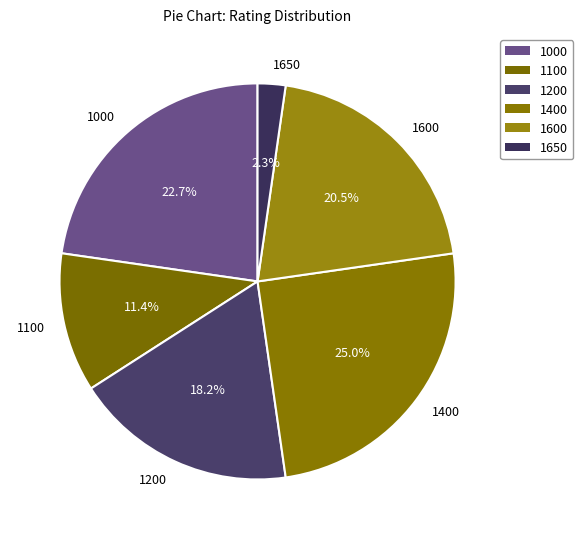

To the nearest percent, what is the combined percentage of 1400 and 1100?

36%